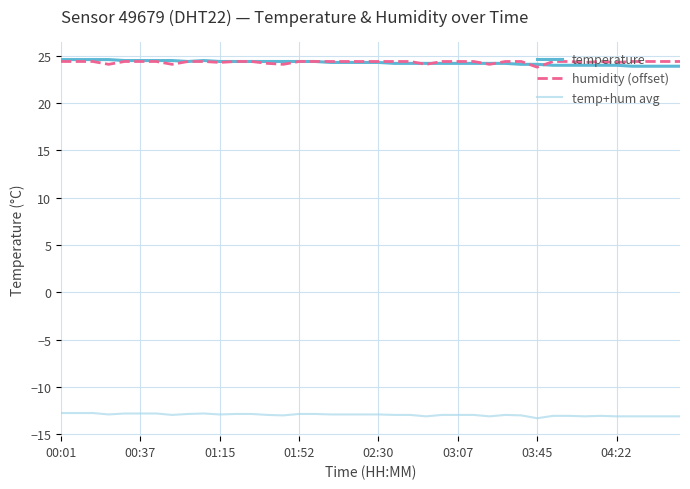

True or false: temp+hum avg and temperature intersect in this chart.

False